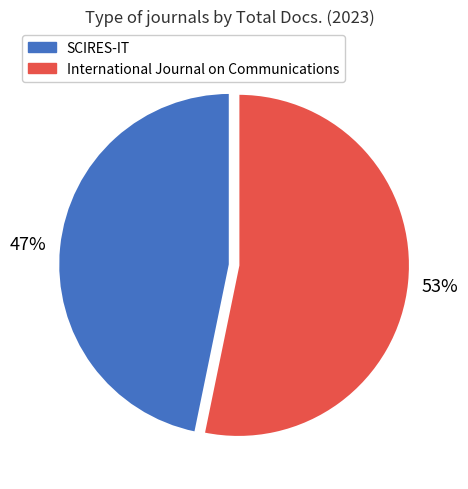

Count the number of slices in the pie.

2